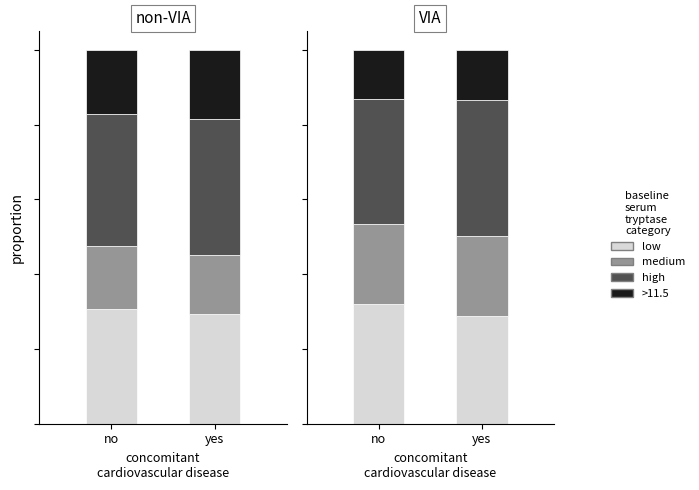

What is the average value of the >11.5 series?

0.1